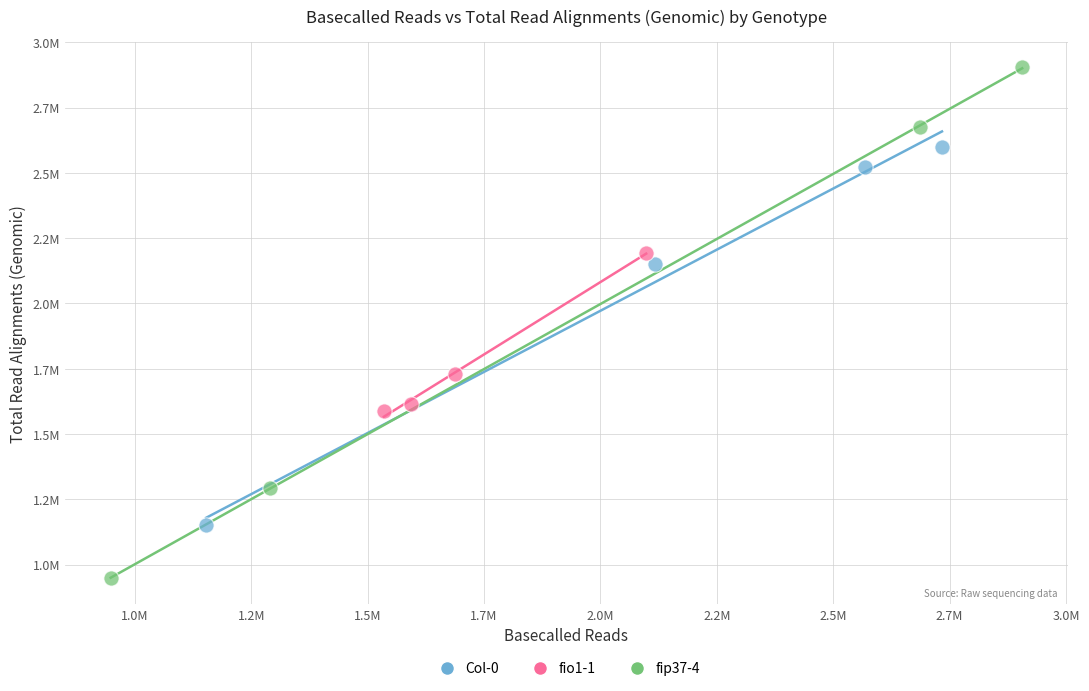

Which series contains the highest Y value?

fip37-4